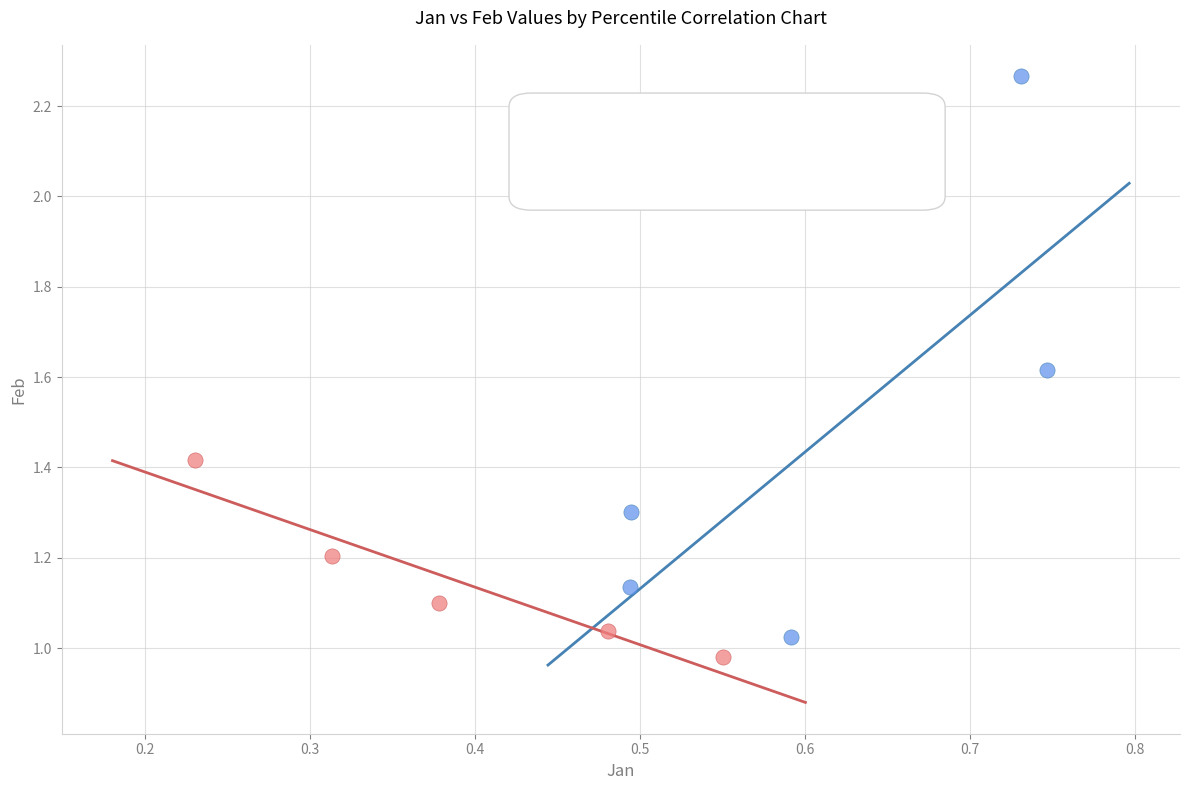

Which series has the widest spread of Y values?

pct05–pct45